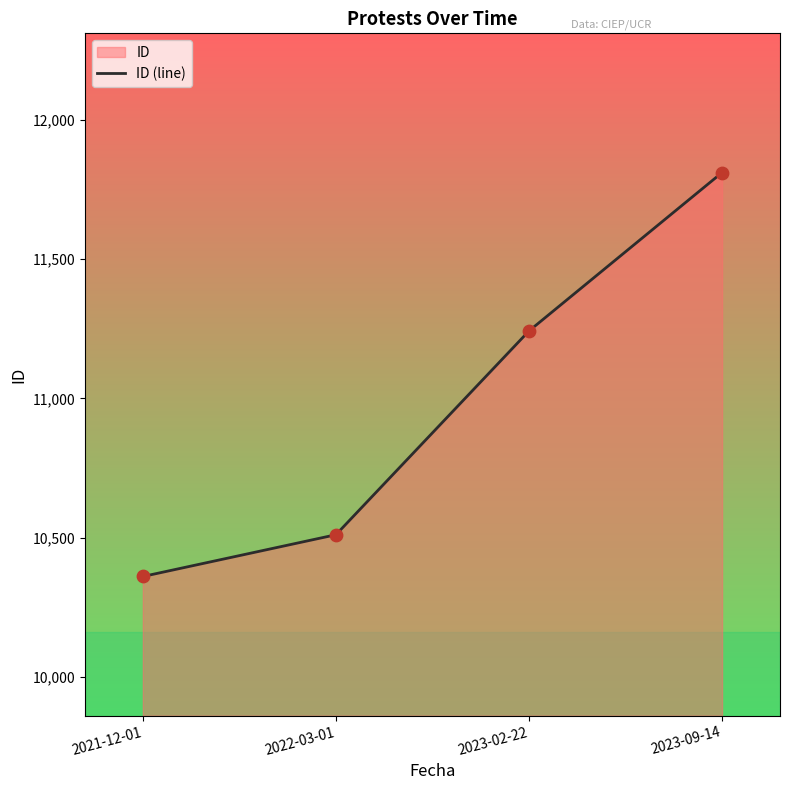

Between 2021-12-01 and 2023-09-14, which is larger?

2023-09-14